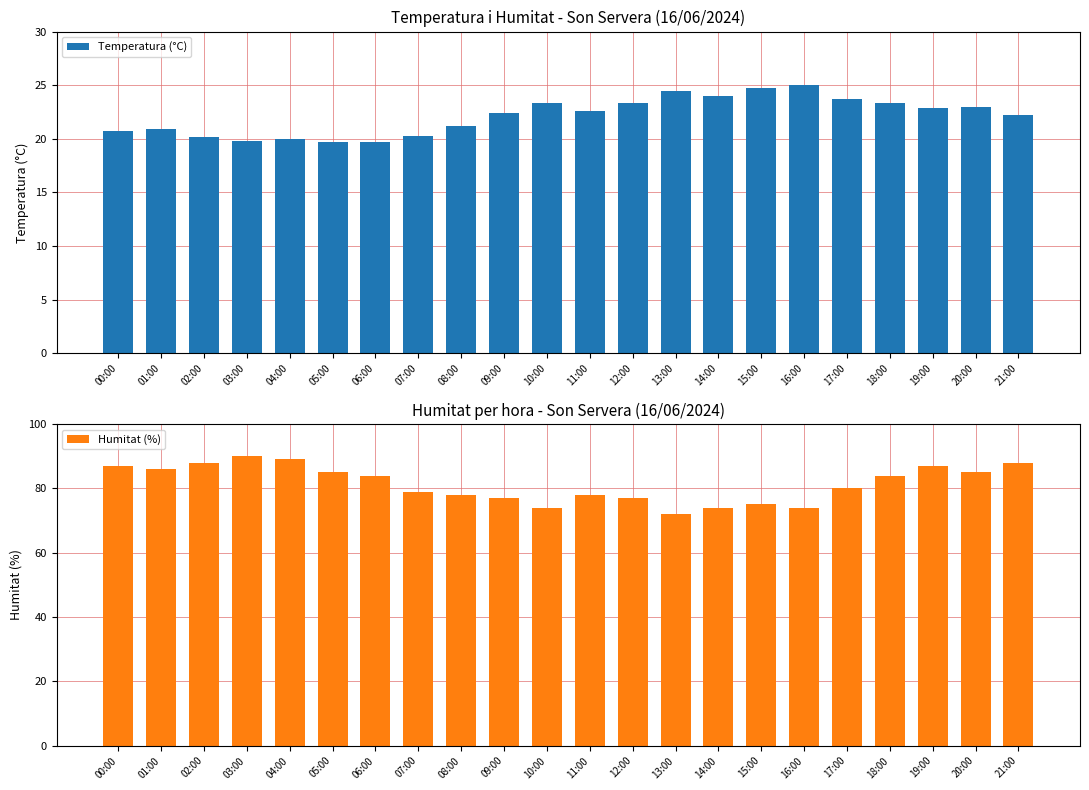

At how many categories does at least one series exceed 89?

1